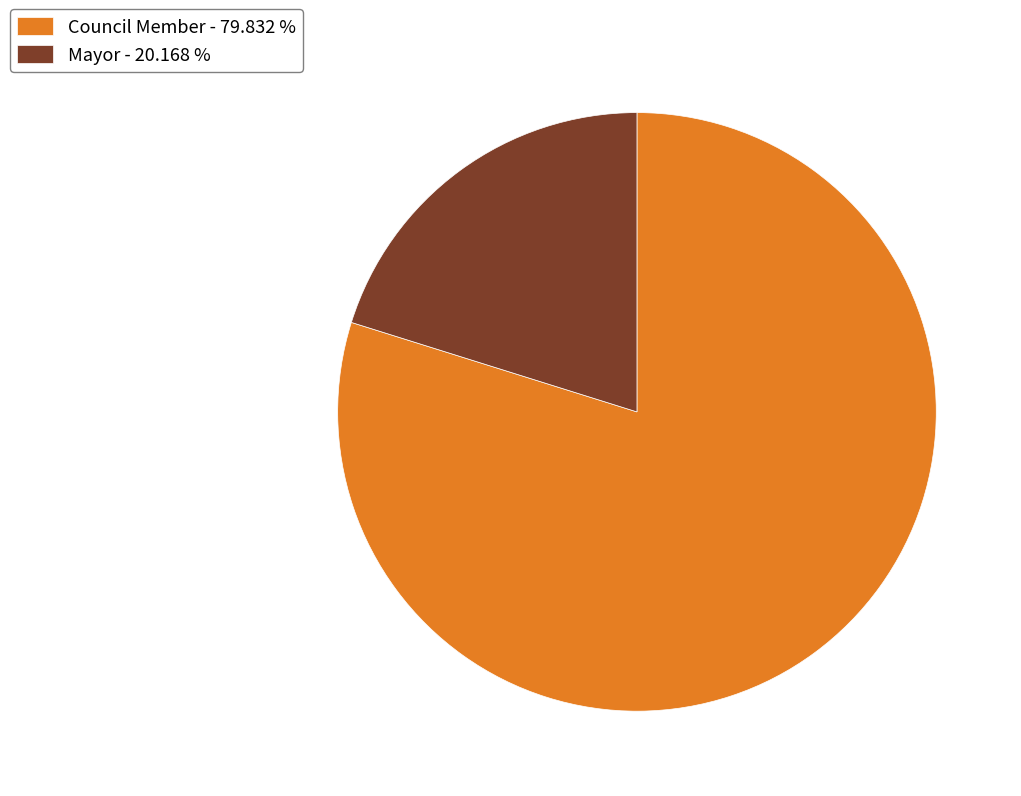

Do Mayor - 20.168 % and Council Member - 79.832 % together represent more than half of the pie?

Yes